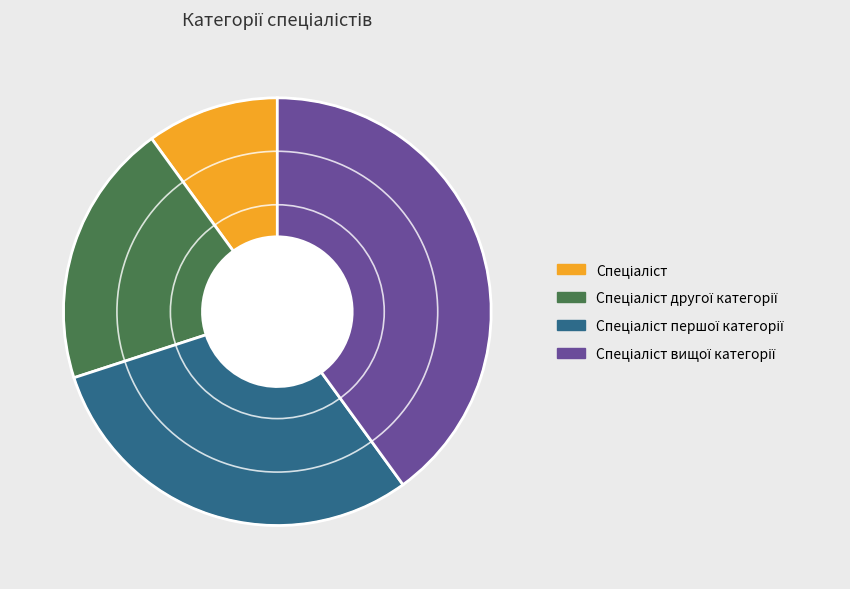

Is there a majority slice in this chart?

No